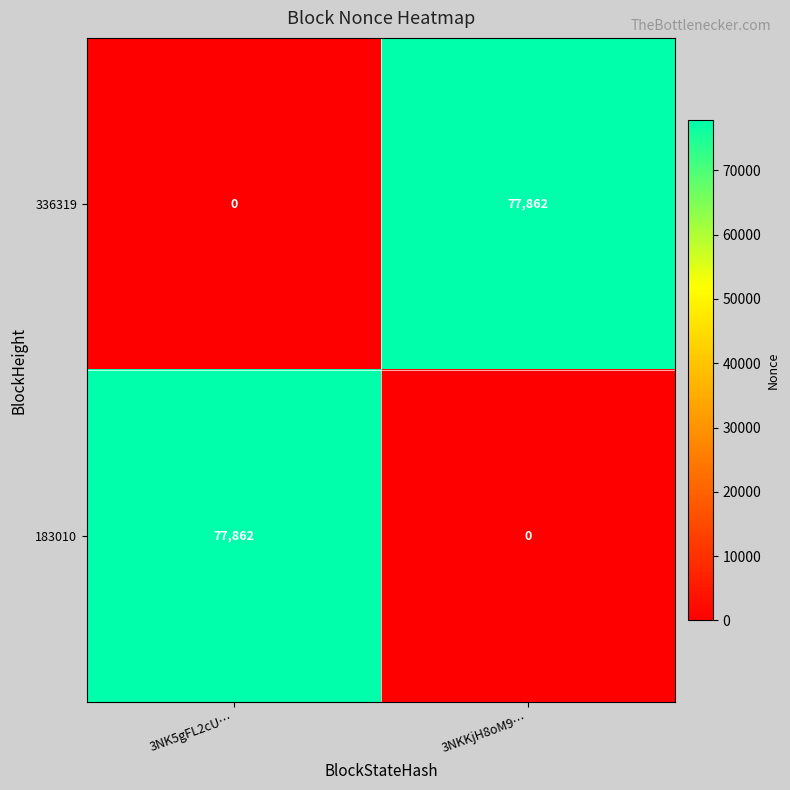

What is the difference between the highest and lowest values at 3NKKjH8oM9…?

77862